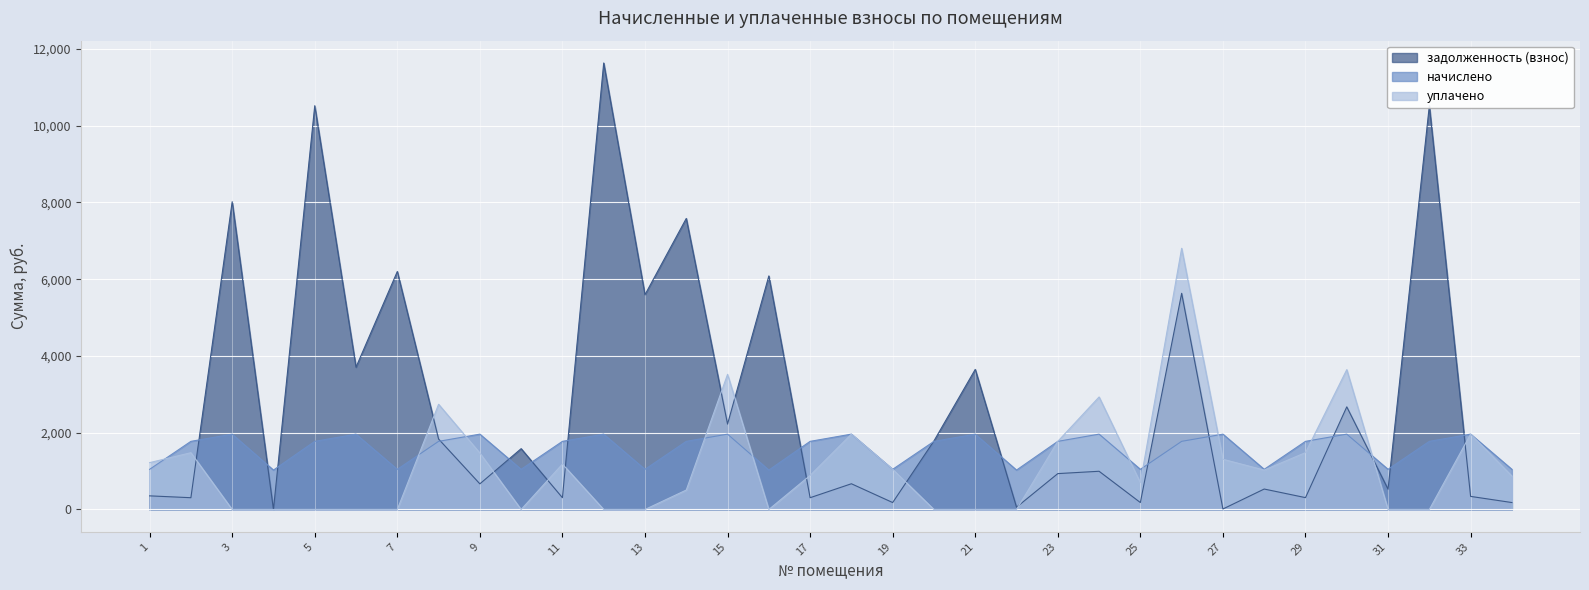

Where do уплачено and начислено first cross each other?

1 and 2